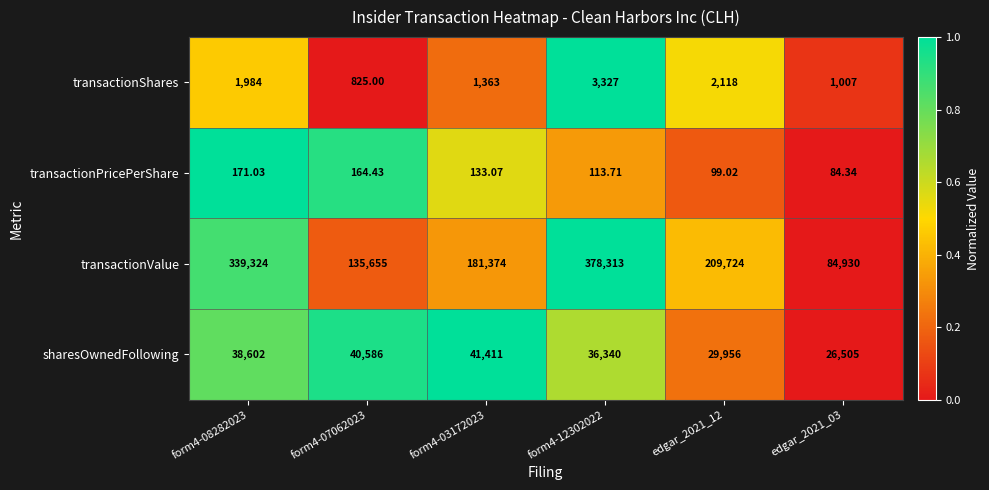

Which series has the largest total across all categories?

transactionValue